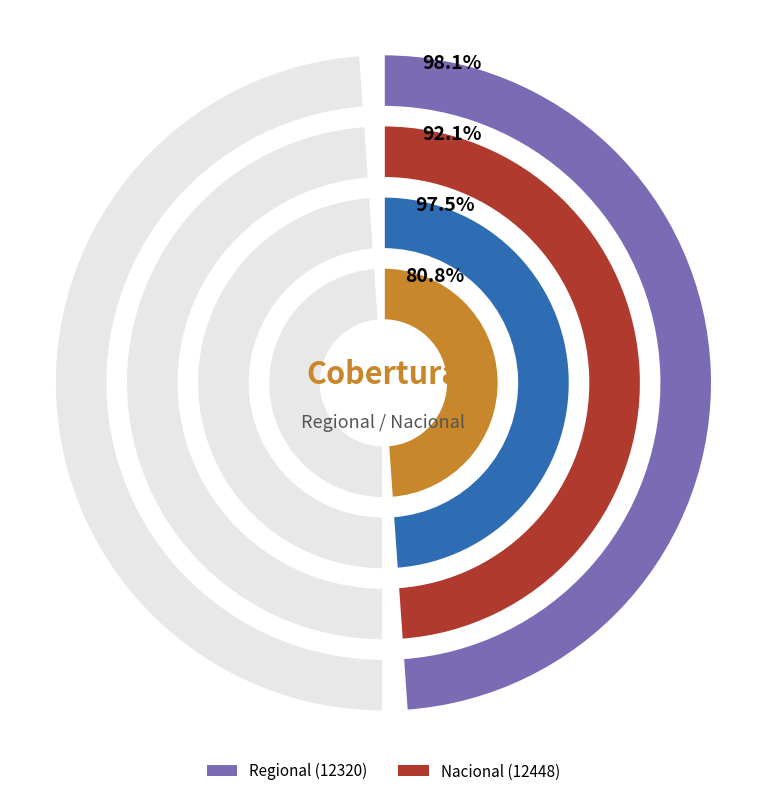

How many slices are in this pie chart?

2